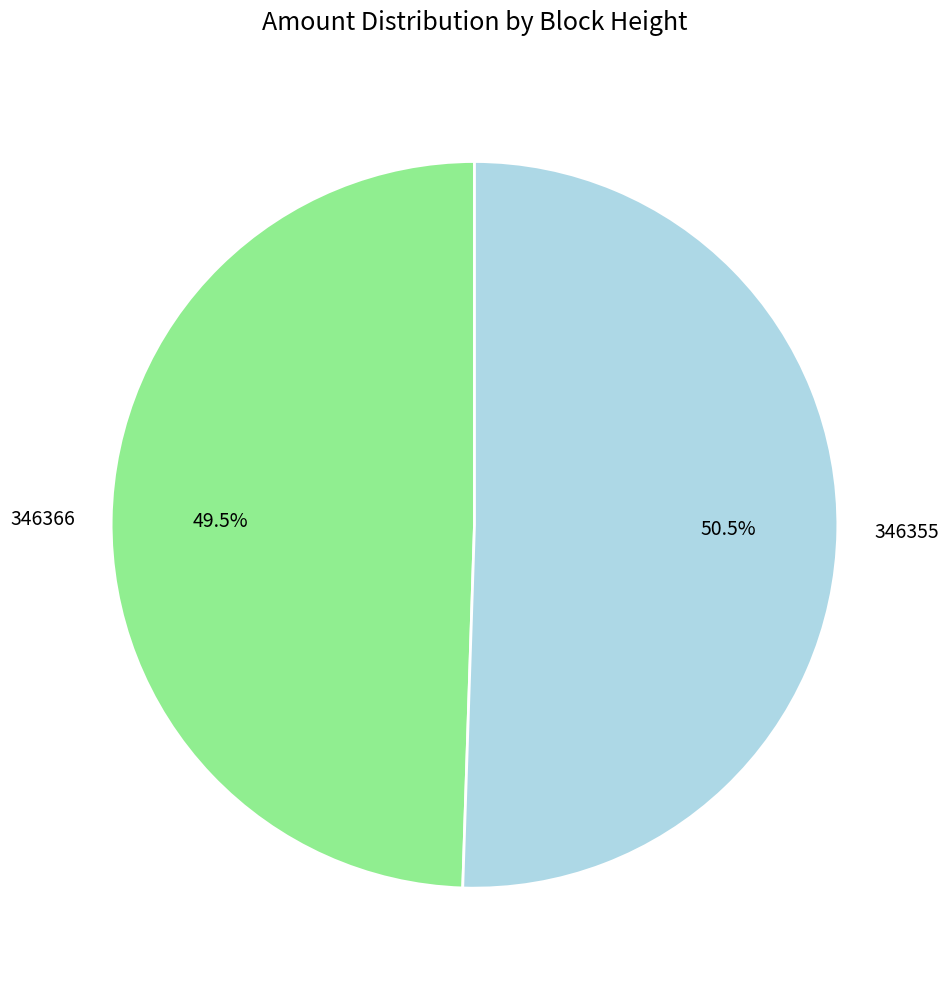

Rank the categories by value from lowest to highest.

346366, 346355